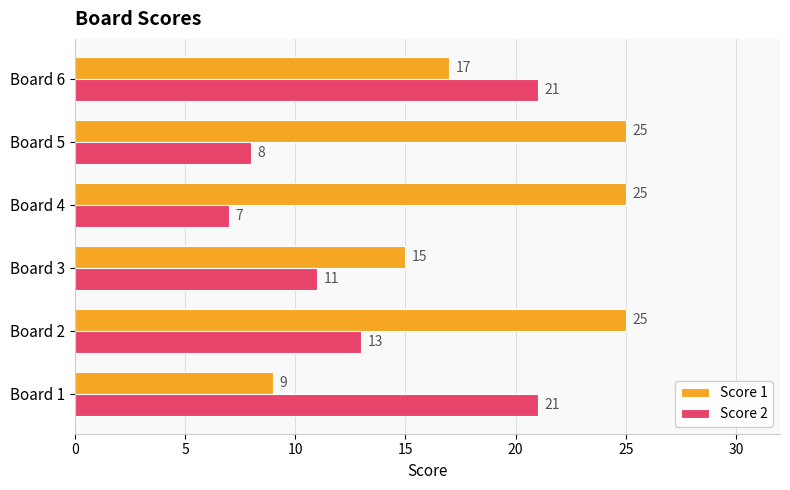

True or false: Score 1 has a value of 25 at Board 2.

True